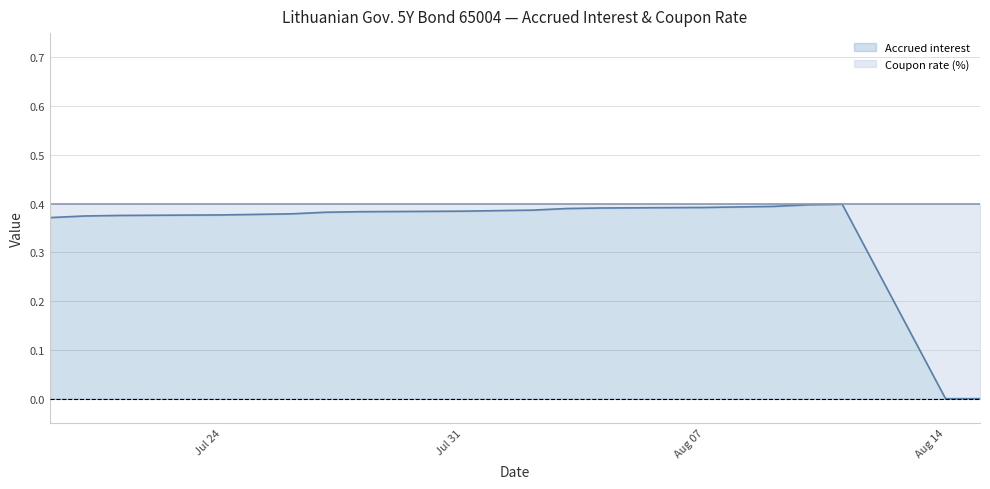

True or false: Coupon rate (%) (line) has more than 0 interior local peaks.

False